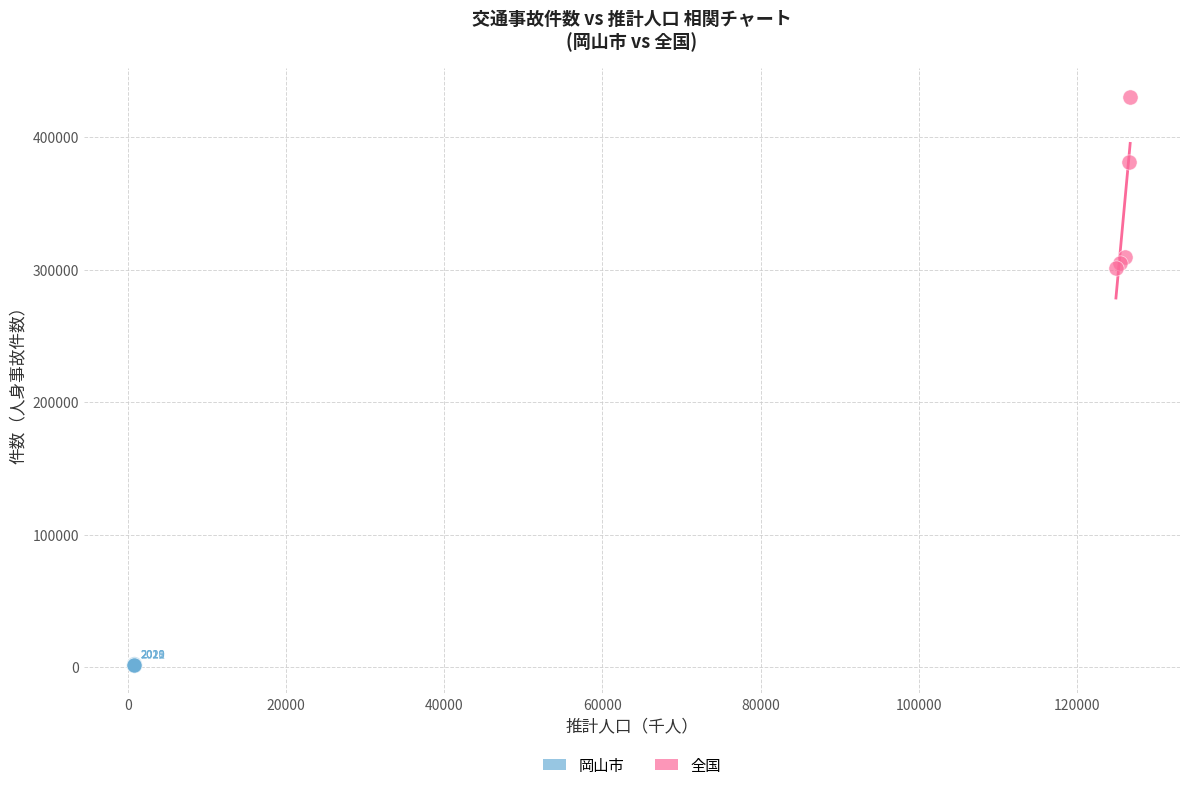

Which series has the largest Y range (max minus min)?

全国